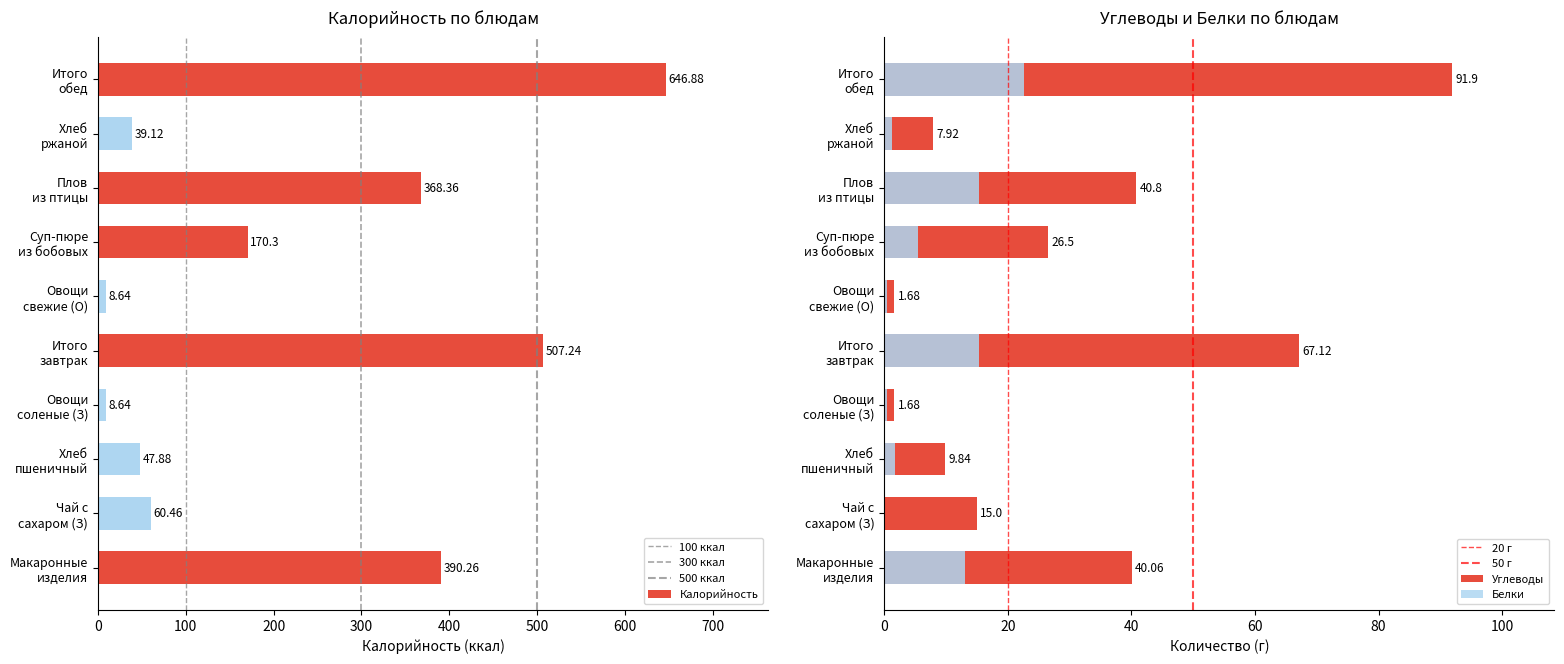

What is the maximum value for Углеводы?

91.9